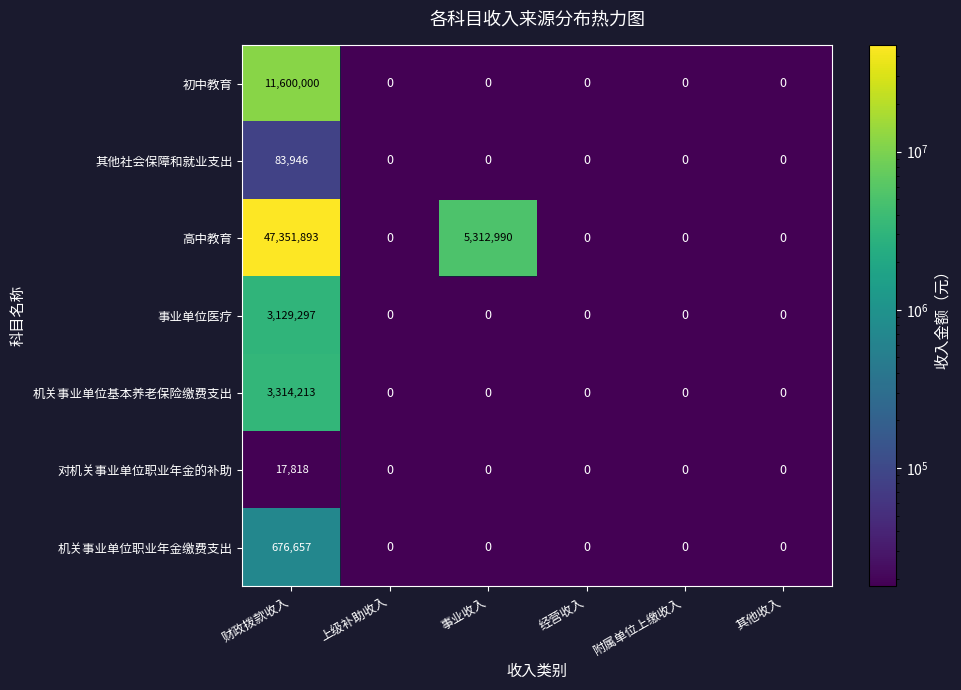

What is the sum of the 机关事业单位职业年金缴费支出 values at 上级补助收入 and 财政拨款收入?

676657